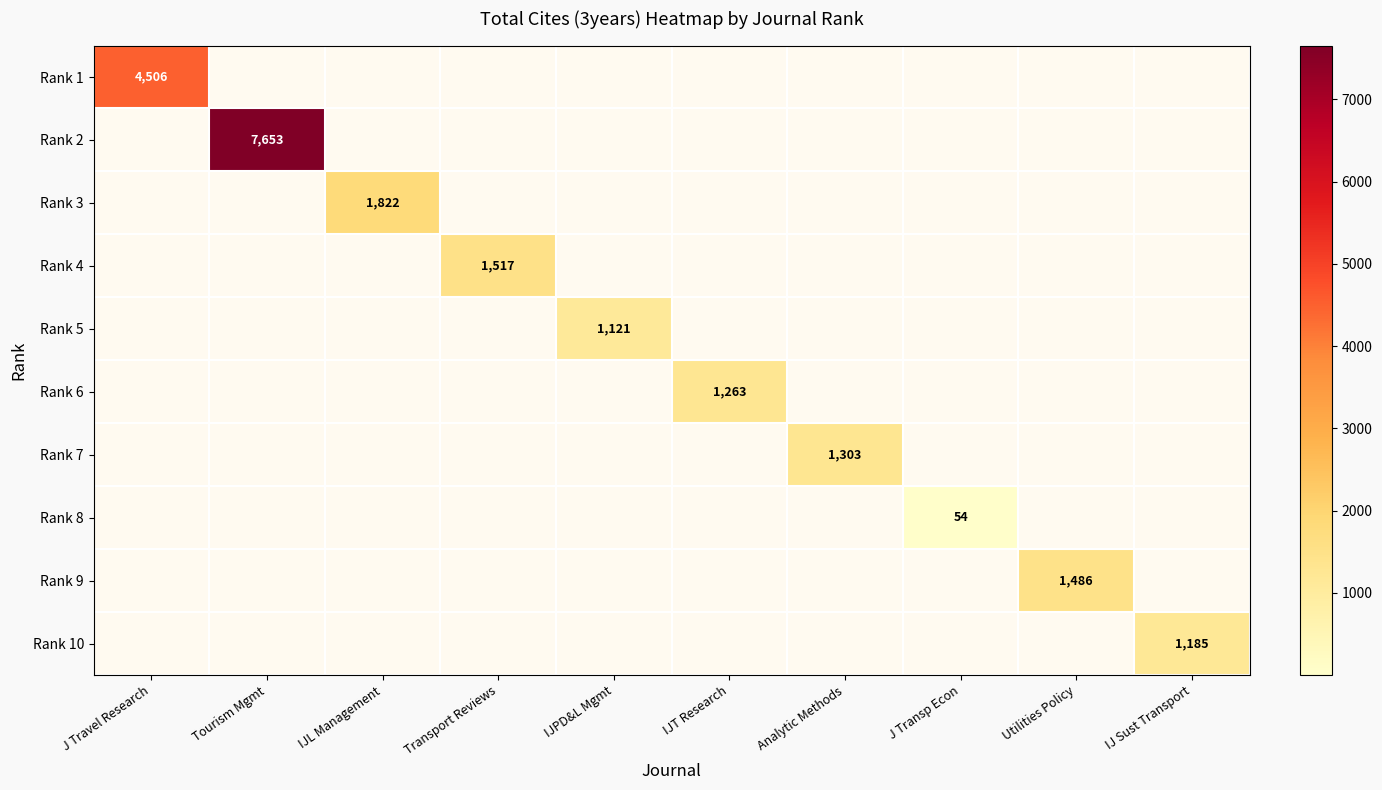

How many values in Rank 10 are above zero?

1